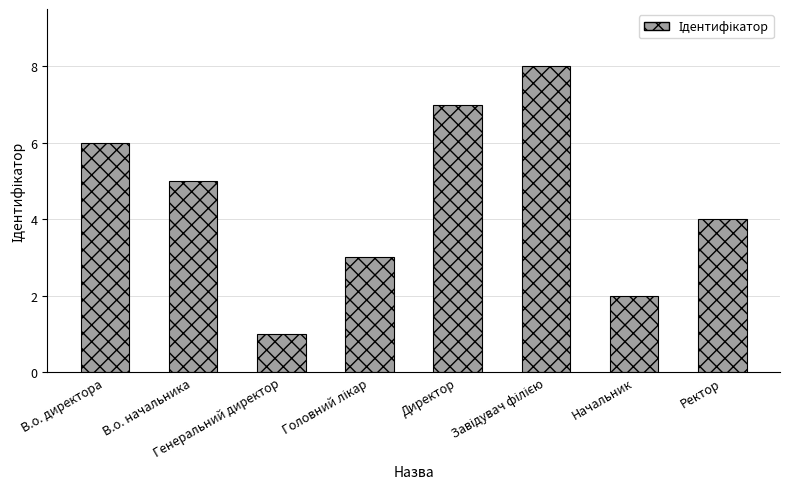

What is the minimum value shown in the chart?

1